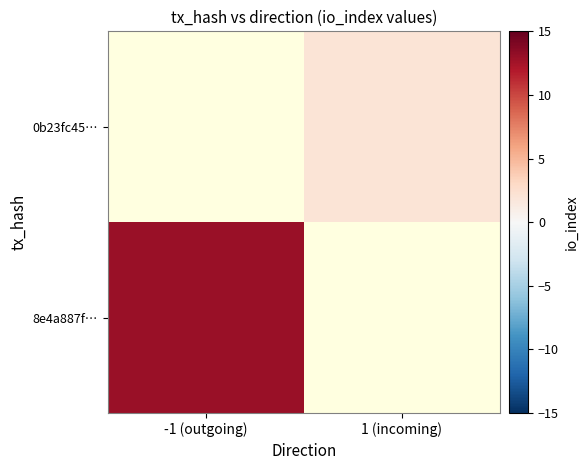

How many positive values does the 8e4a887f… series have?

1